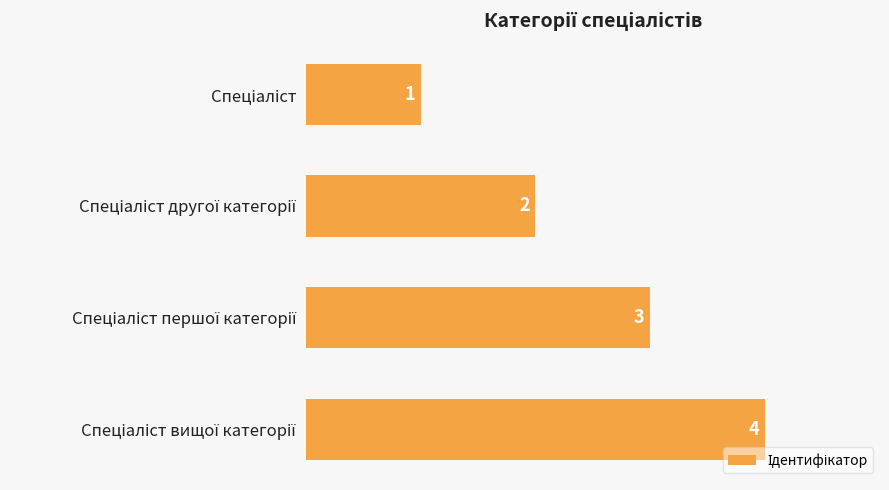

How many values are between 2 and 4?

3